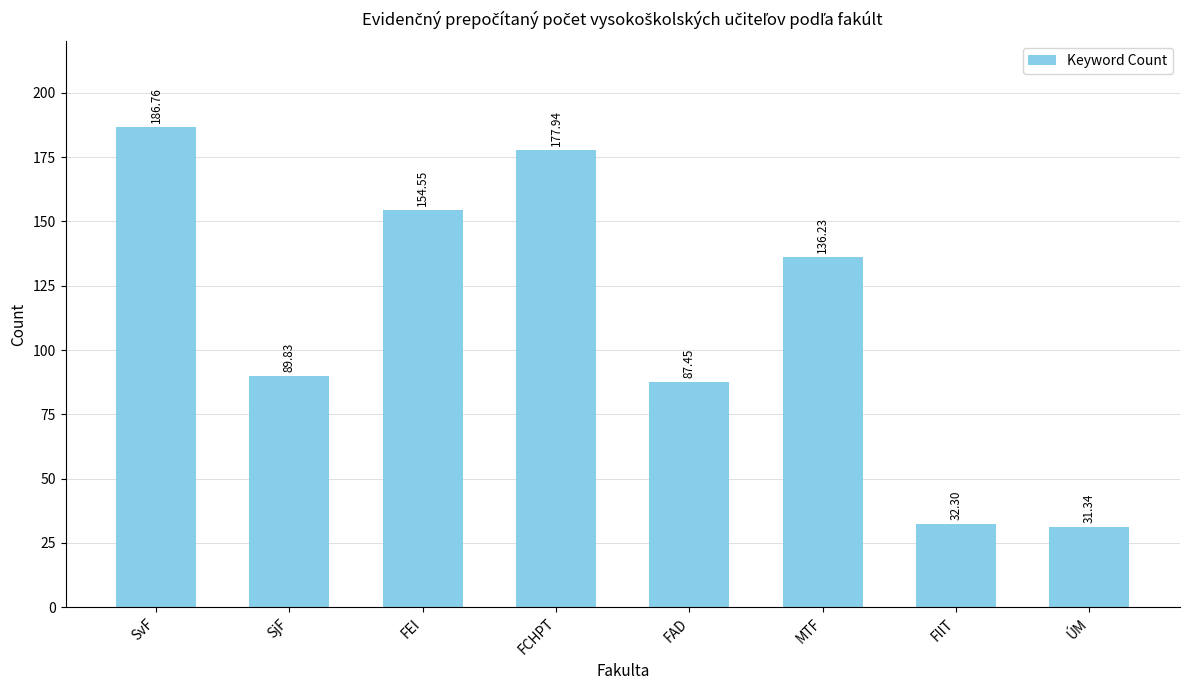

What is the label of the 6th bar from the left?

MTF